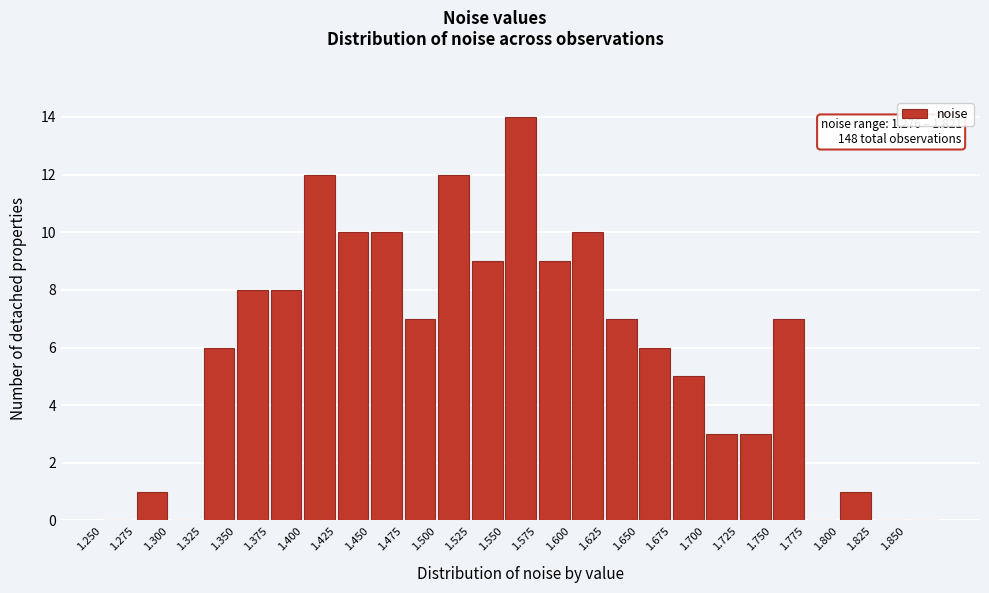

Which range on the x-axis has the tallest bar?

1.550 to 1.575